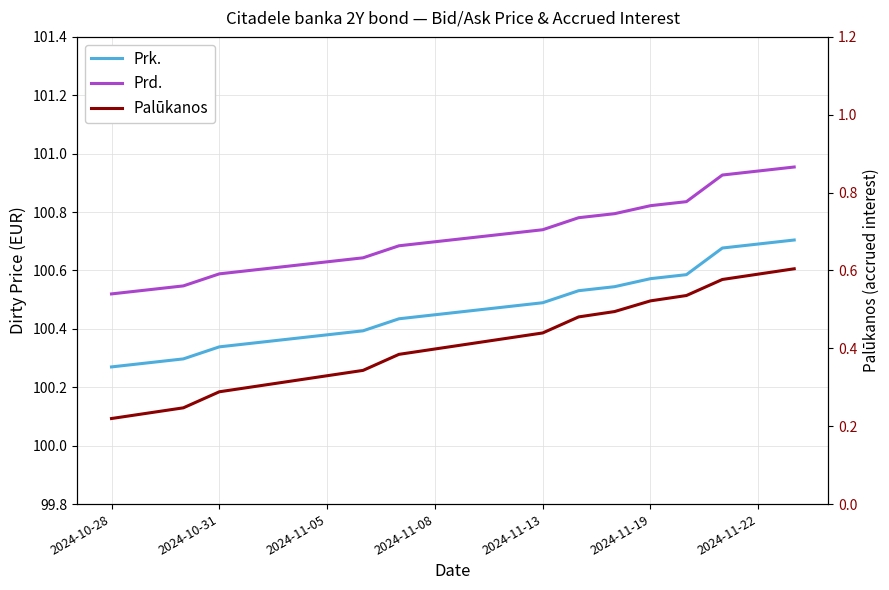

What is the sum of the Prd. values at 17 and 2024-11-13?

201.5